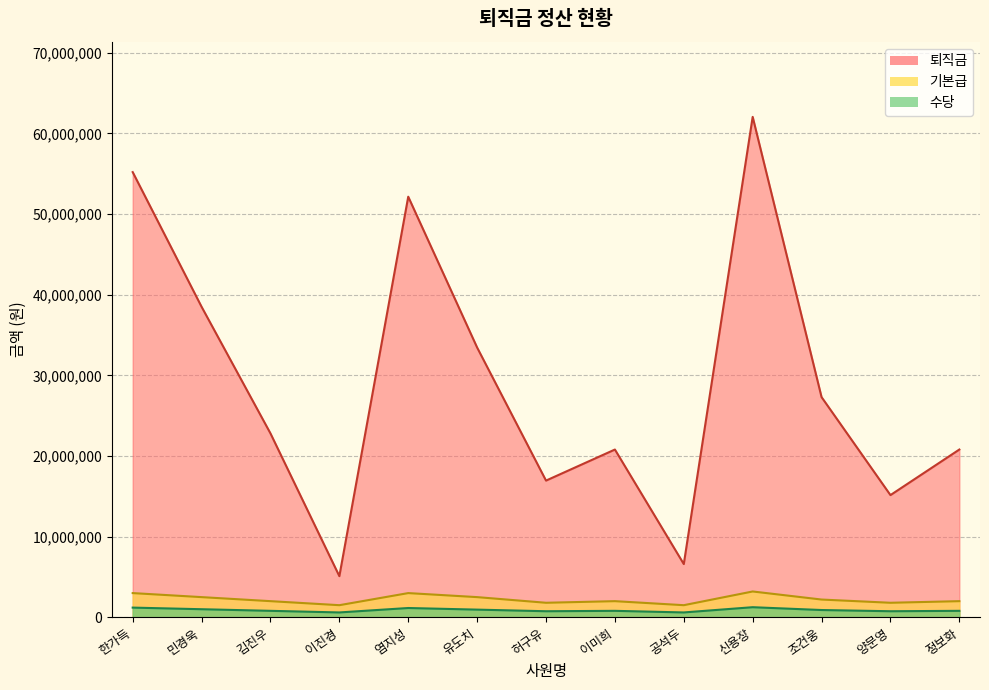

What is the difference between the highest and lowest values at 민경욱?

37500000